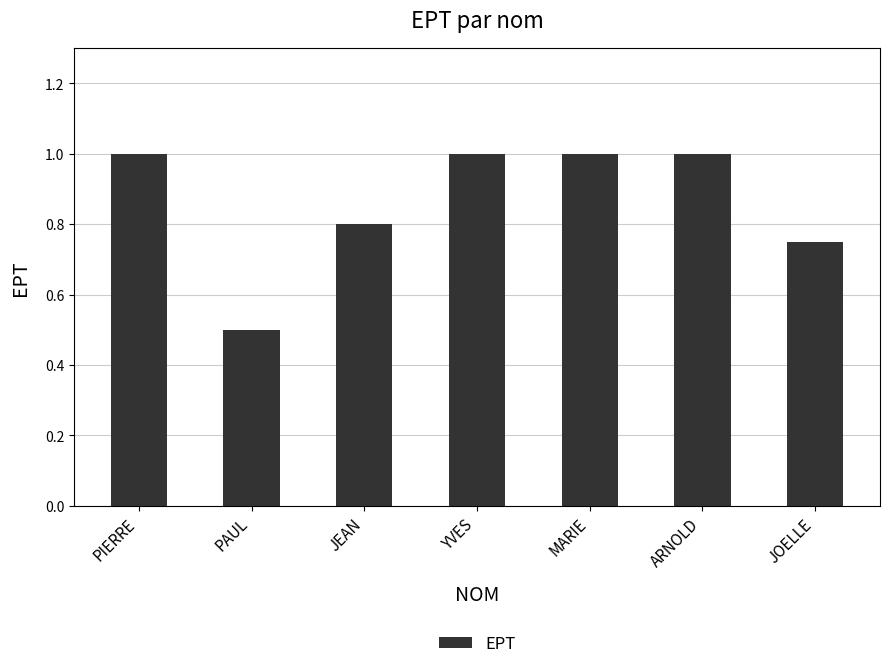

The chart shows a value of 0.3 at YVES. True or false?

False